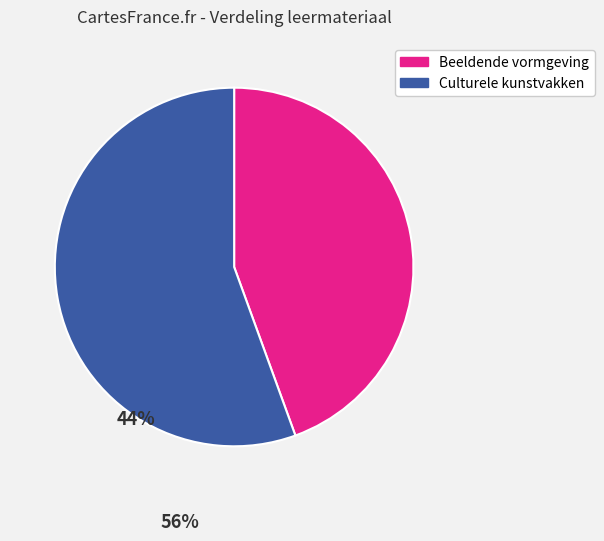

What is the largest slice in the pie chart?

Culturele kunstvakken